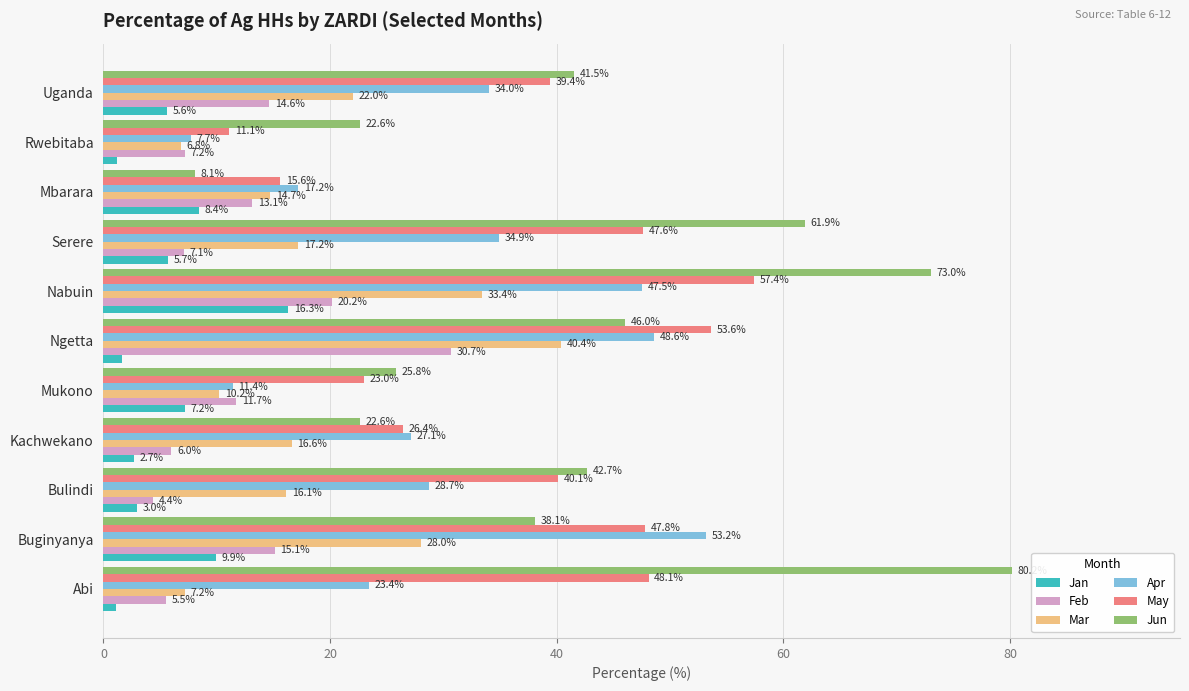

Rank the series by their maximum value, from highest to lowest.

Jun, May, Apr, Mar, Feb, Jan